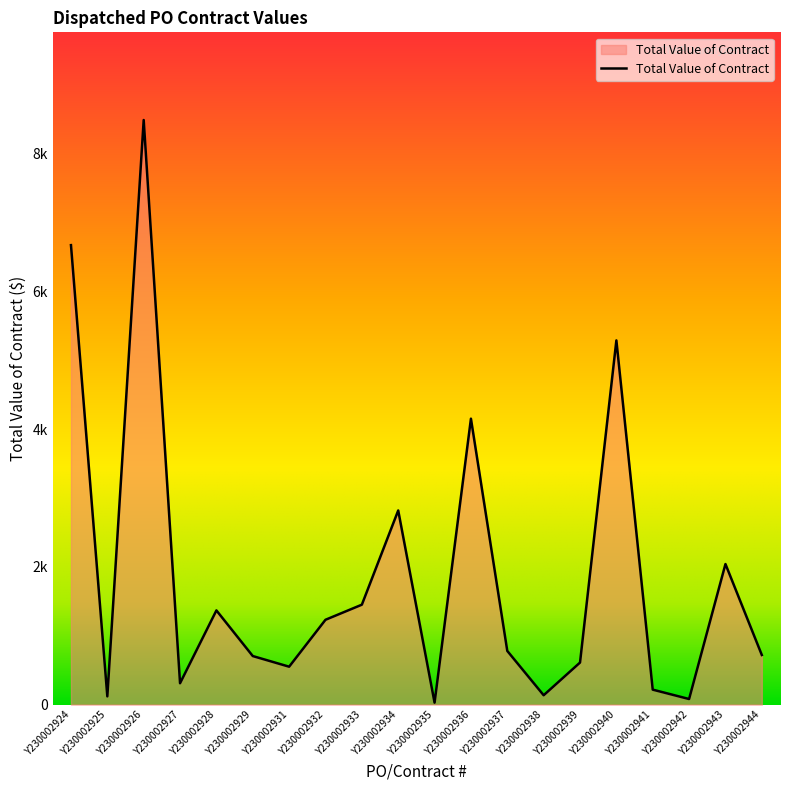

At which category does the chart reach its minimum across all series?

Y230002935